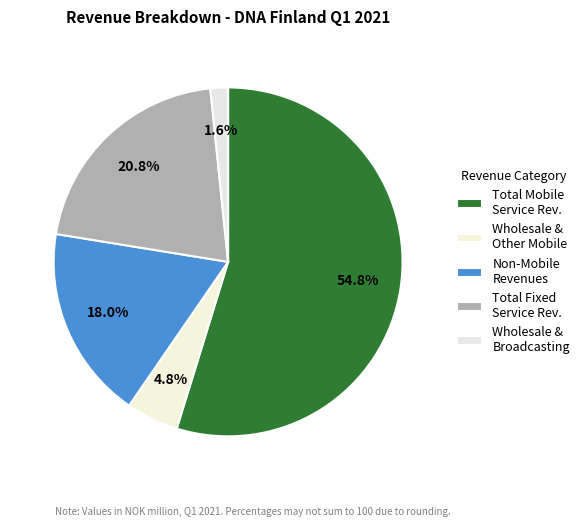

Count the number of slices in the pie.

5